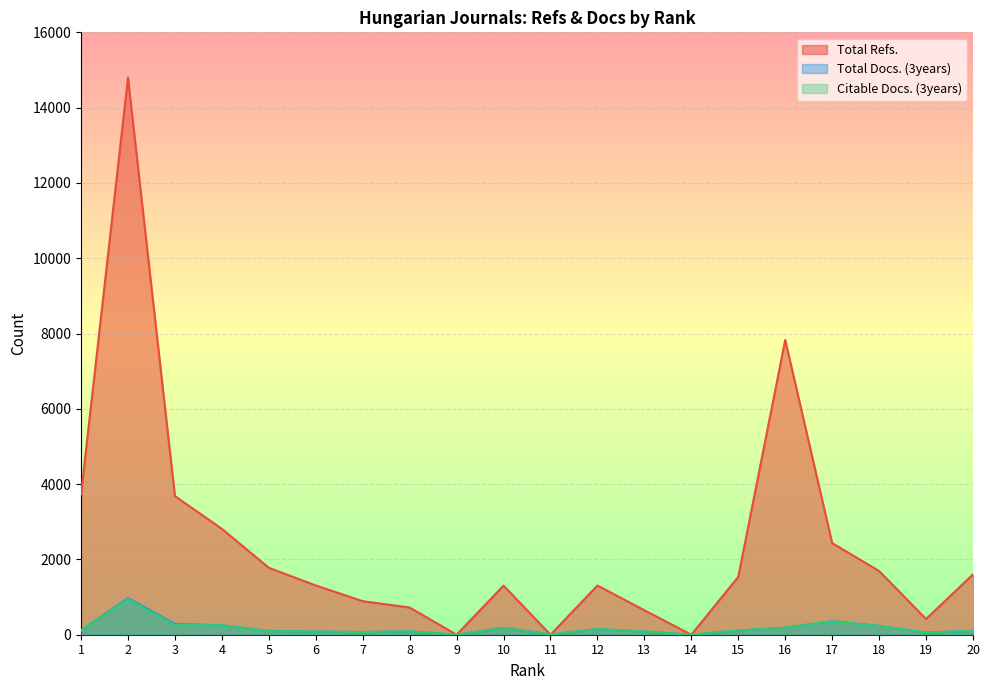

What is the greatest value displayed?

14795